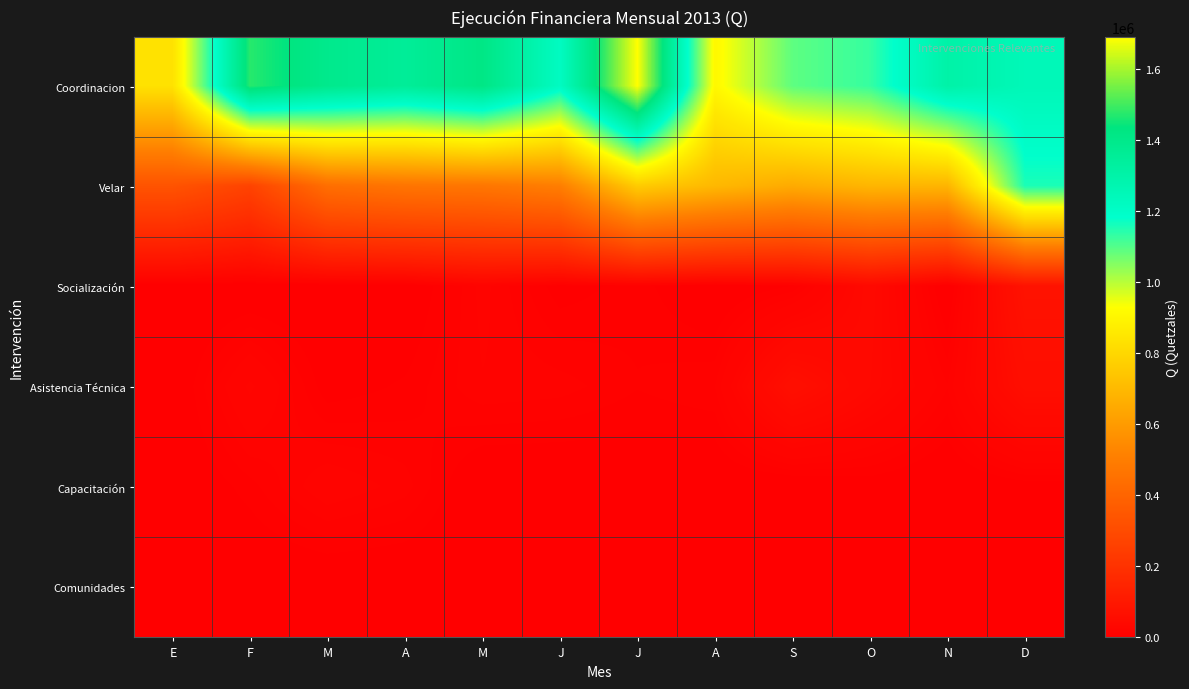

Count the number of data series in this chart.

6